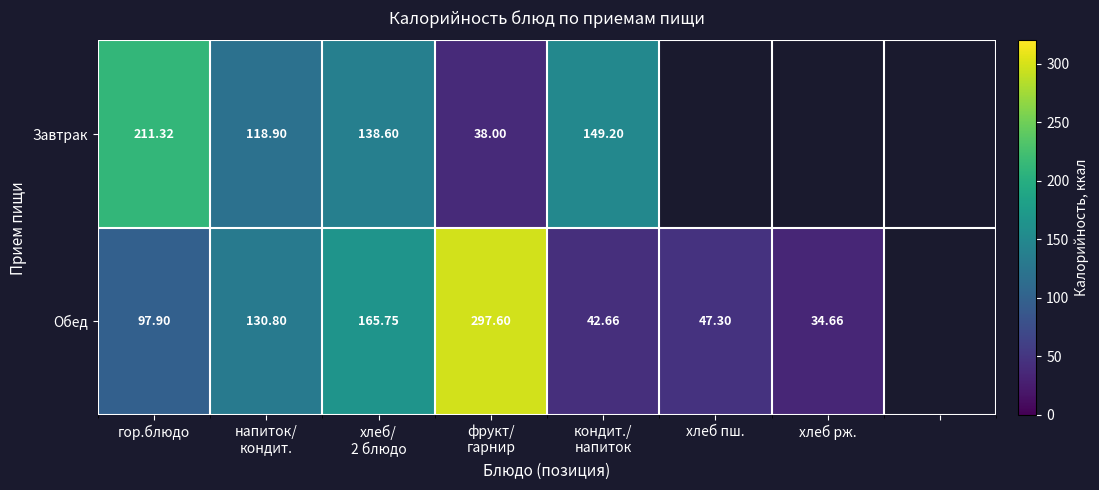

Which series changed the most between хлеб/
2 блюдо and кондит./
напиток?

Обед